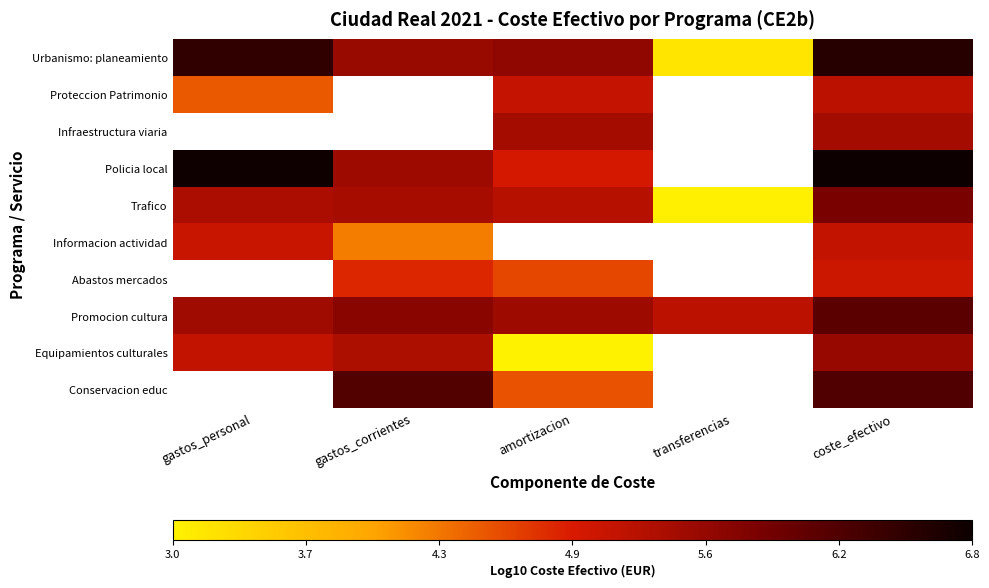

Where does the Abastos mercados series first go above 5?

coste_efectivo